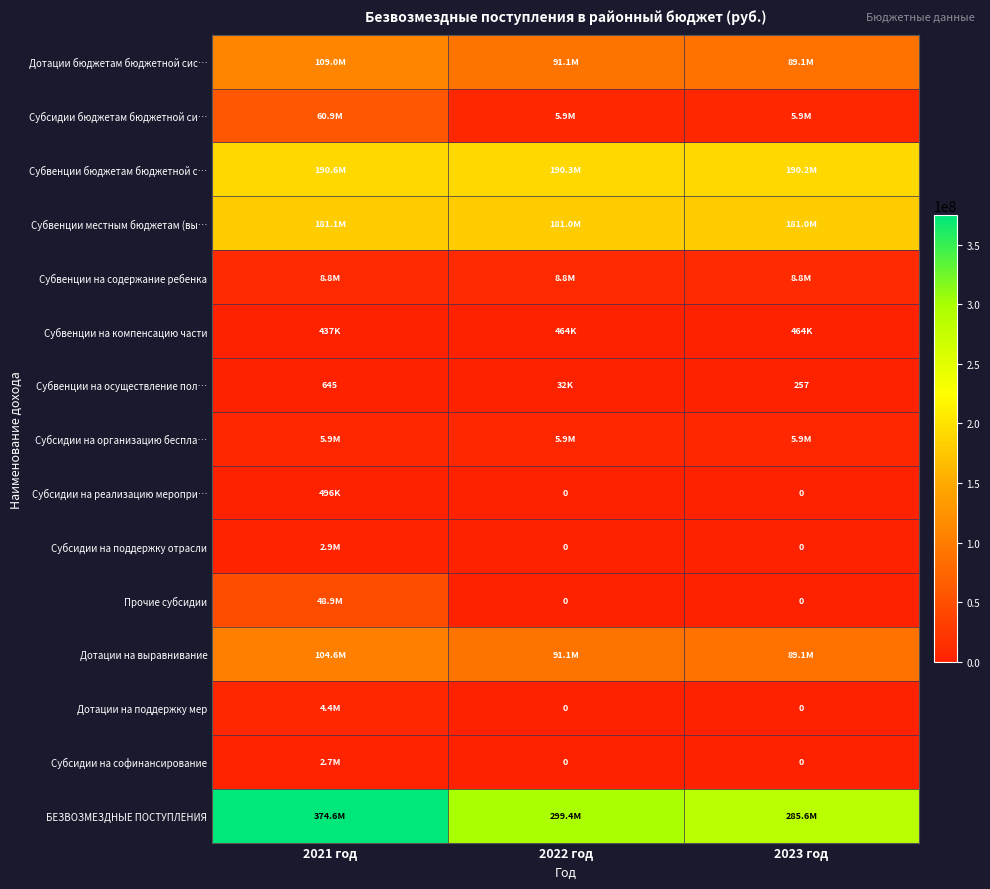

The value of Дотации на выравнивание at 2021 год is 44599848.0. True or false?

False